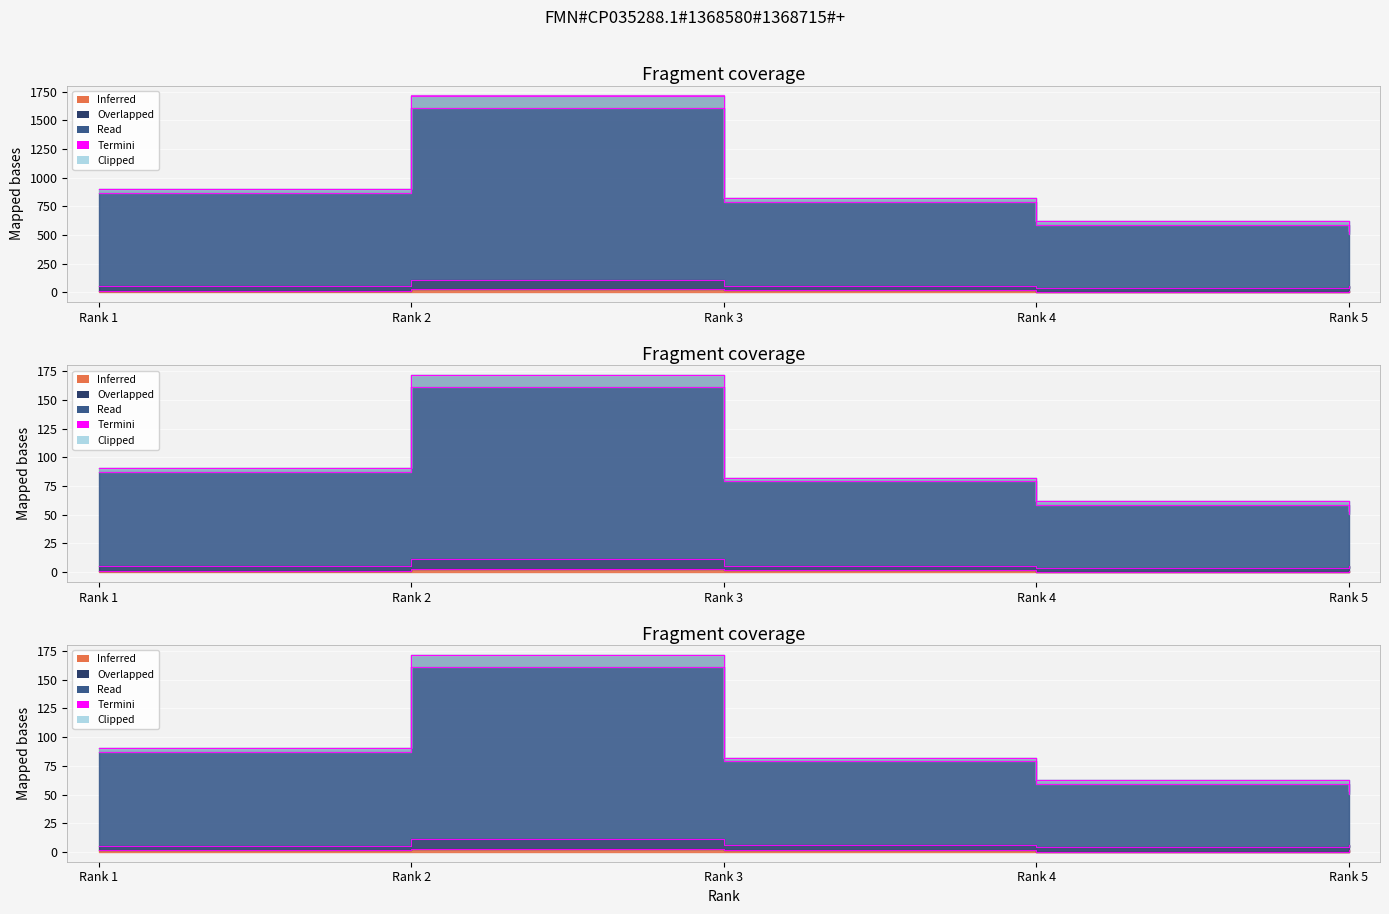

At which label does Total Docs. (2023) reach its minimum?

Rank 4